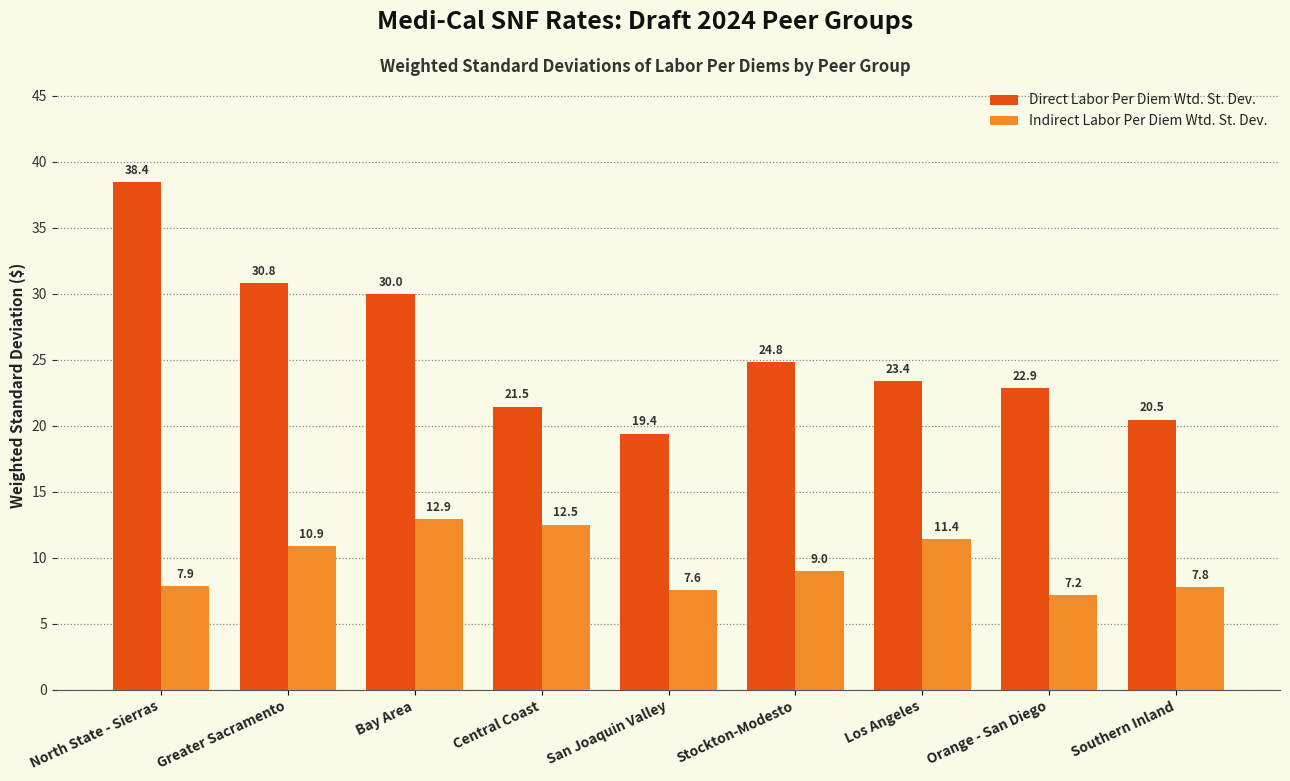

Is it true that Direct Labor Per Diem Wtd. St. Dev. equals 24.8 at Stockton-Modesto?

True